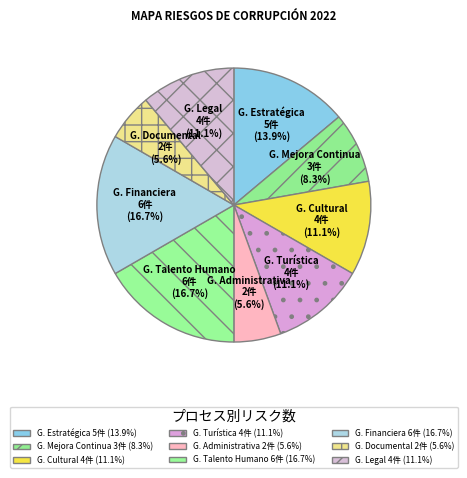

Does any single category account for the majority?

No